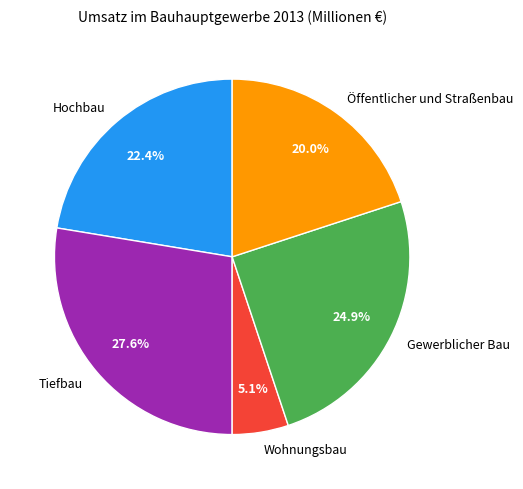

To the nearest percent, what is the difference between the largest and smallest slice percentages?

22%